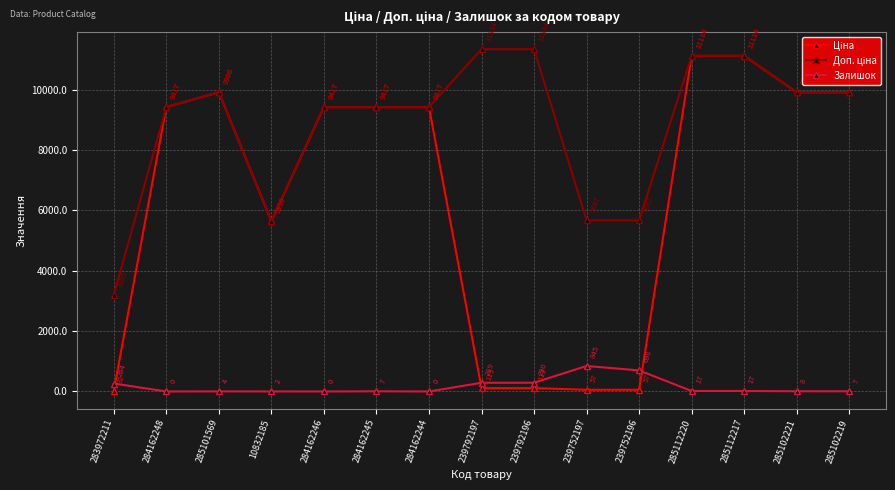

What is the greatest value displayed?

11334.0